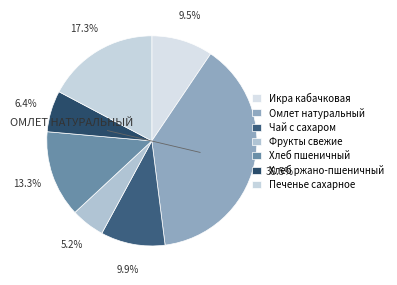

What is the smallest slice in the pie chart?

Фрукты свежие